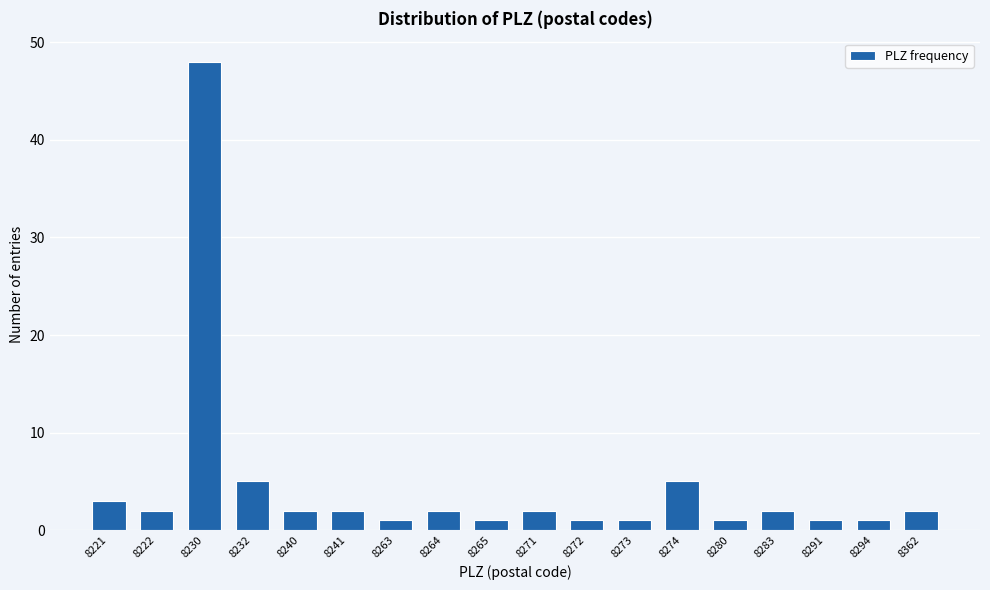

Reading left to right, transcribe all the data shown in this chart.

8221=3	8222=2	8230=48	8232=5	8240=2	8241=2	8263=1	8264=2	8265=1	8271=2	8272=1	8273=1	8274=5	8280=1	8283=2	8291=1	8294=1	8362=2